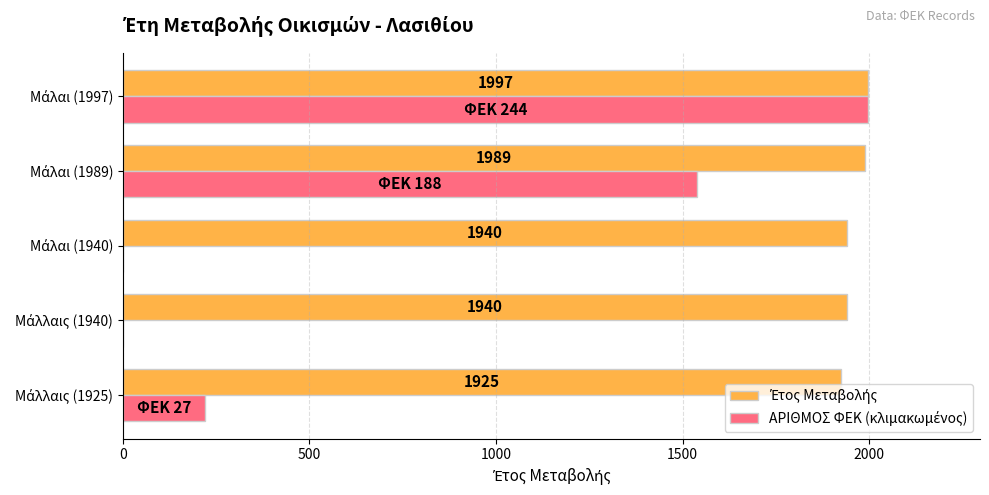

What is the maximum value shown in the chart?

1997.0